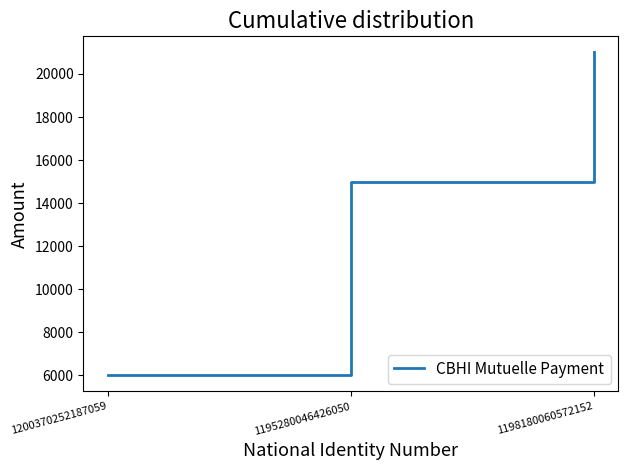

What is the change in value from 1200370252187059 to 1198180060572152?

+15000